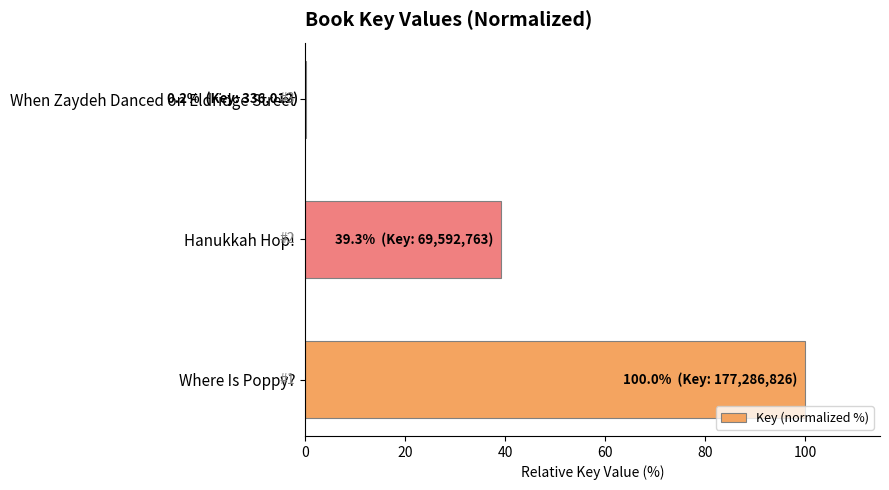

The chart shows a value of 39.3 at Hanukkah Hop!. True or false?

True